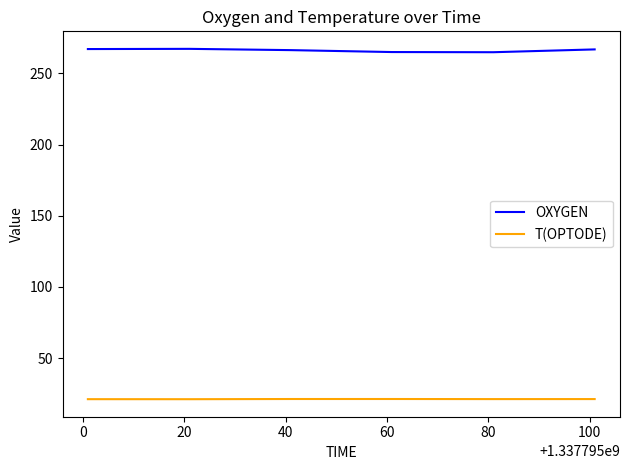

Which series has the largest range (max minus min)?

OXYGEN